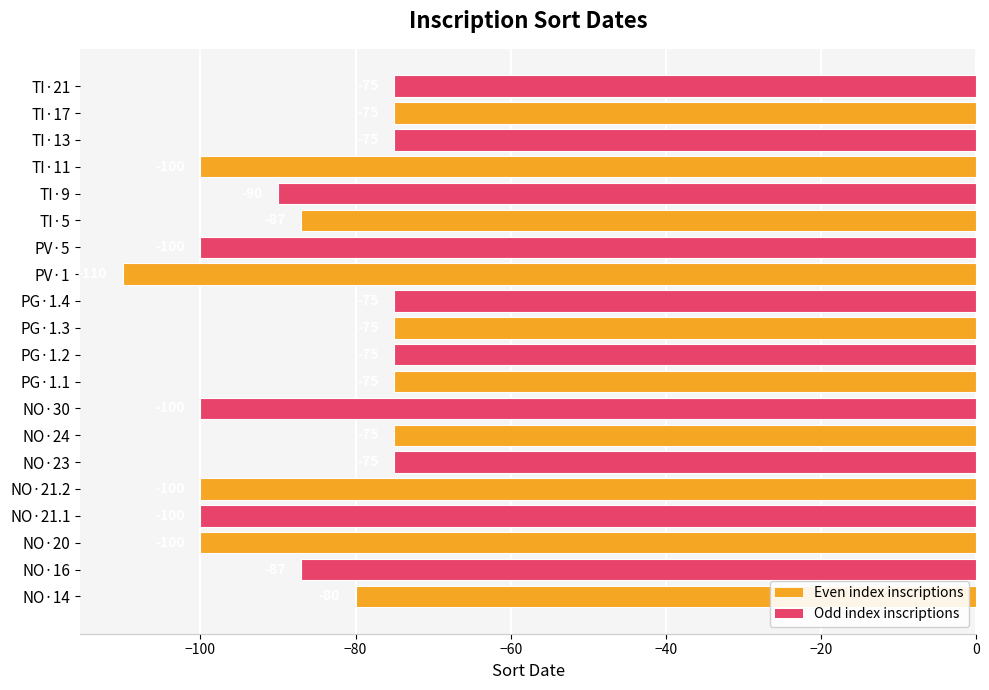

How many values are between -100 and -75?

19